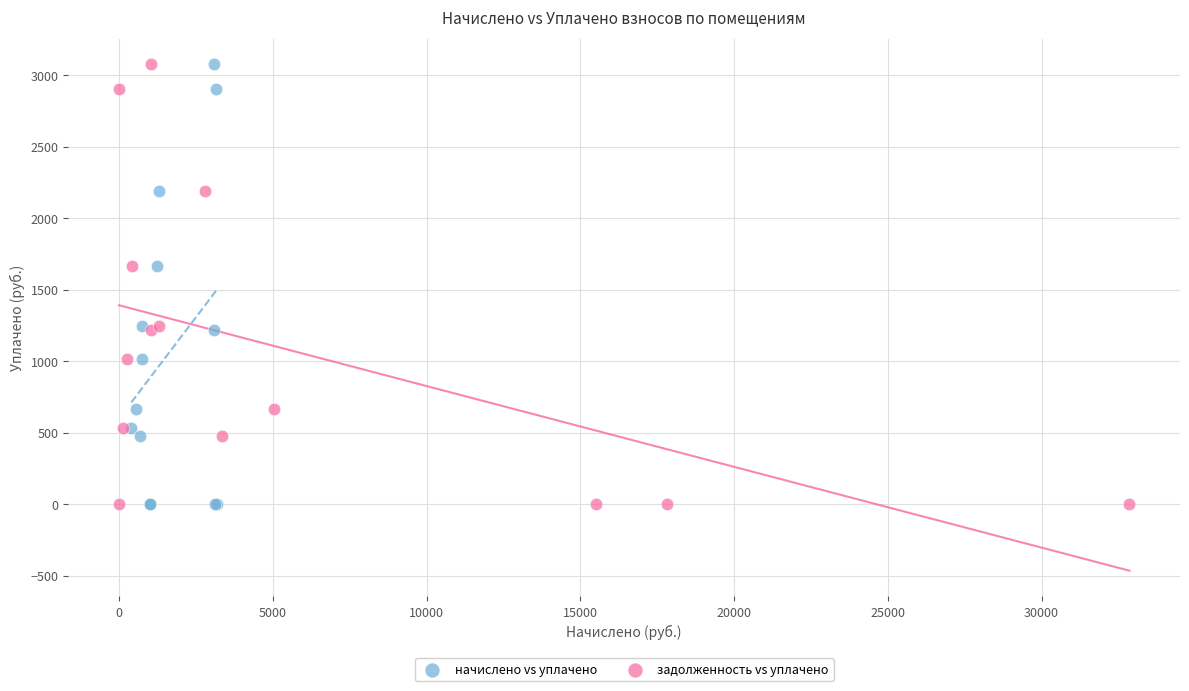

What are all the series names shown in the legend?

начислено vs уплачено, задолженность vs уплачено